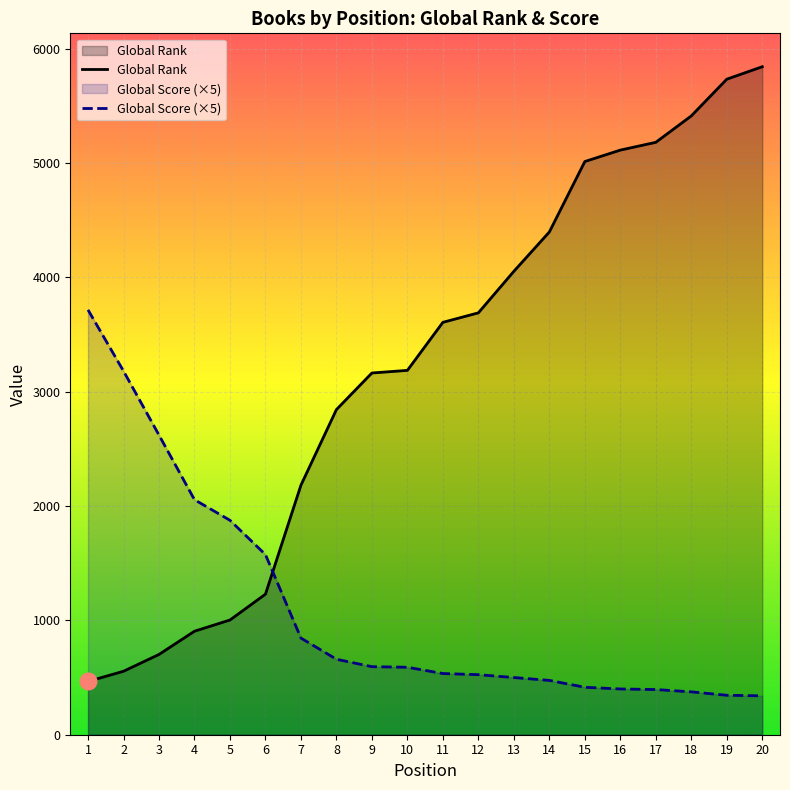

What are all the series names shown in the legend?

Global Rank, Global Score (×5)